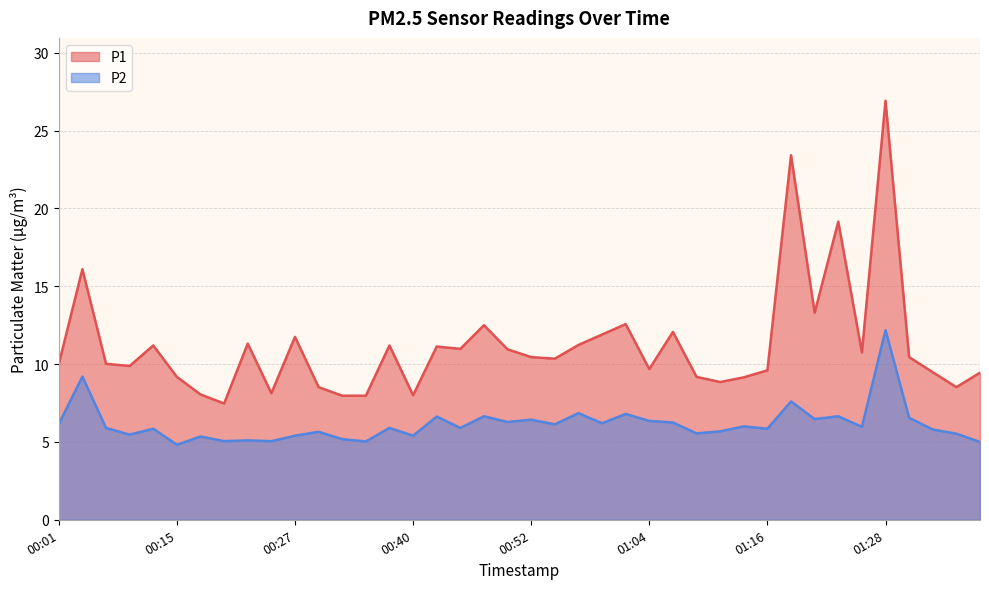

Reading left to right, list all the values displayed in this chart.

P1: 10.0	16.1	10.0	9.9	11.2	9.2	8.1	7.5	11.3	8.1	11.8	8.5	8.0	8.0	11.2	8.0	11.1	11.0	12.5	10.9	10.4	10.3	11.2	11.9	12.6	9.7	12.1	9.2	8.8	9.2	9.6	23.4	13.3	19.1	10.8	26.9	10.4	9.5	8.5	9.4
P2: 6.2	9.2	5.9	5.5	5.8	4.8	5.3	5.0	5.1	5.0	5.4	5.7	5.2	5.0	5.9	5.4	6.6	5.9	6.7	6.3	6.4	6.1	6.8	6.2	6.8	6.3	6.2	5.5	5.7	6.0	5.8	7.6	6.5	6.7	6.0	12.2	6.5	5.8	5.5	5.0